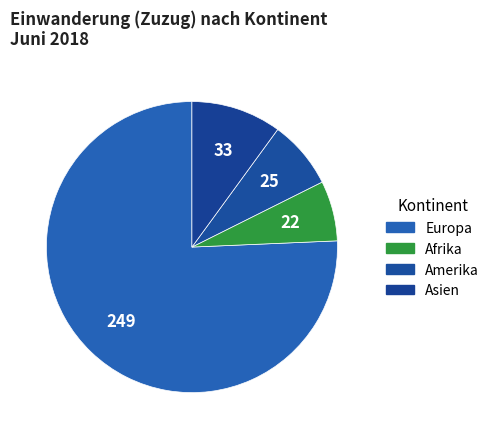

How many slices are in this pie chart?

4